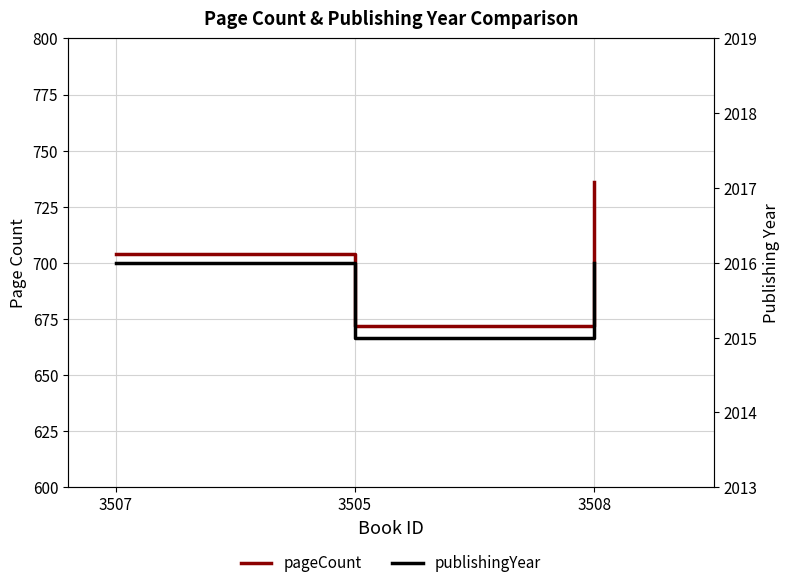

Count the pageCount values in the range 672 to 736.

3